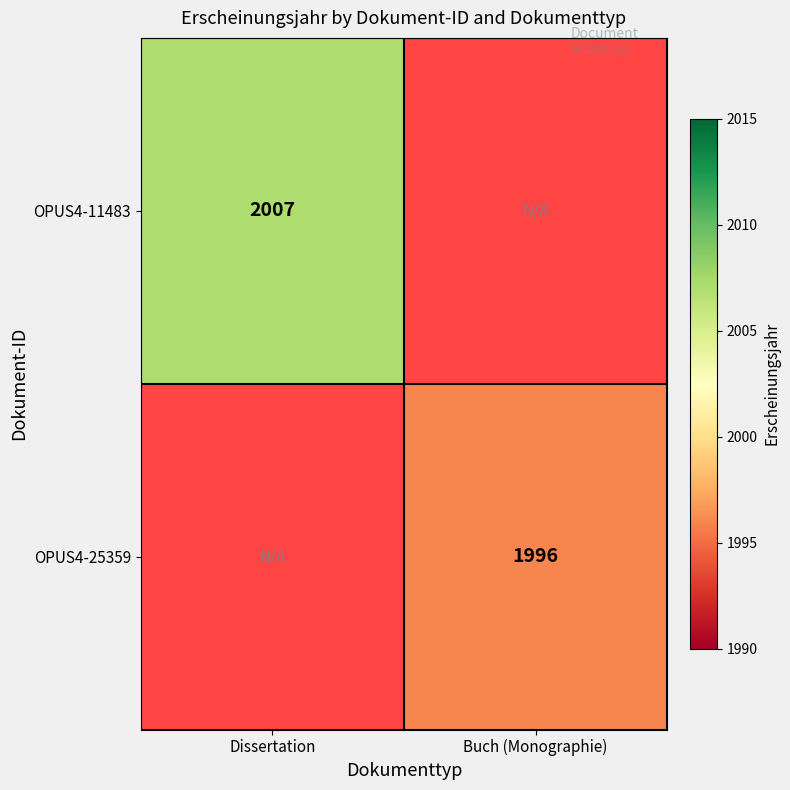

Is it true that OPUS4-25359 equals 466 at Buch (Monographie)?

False